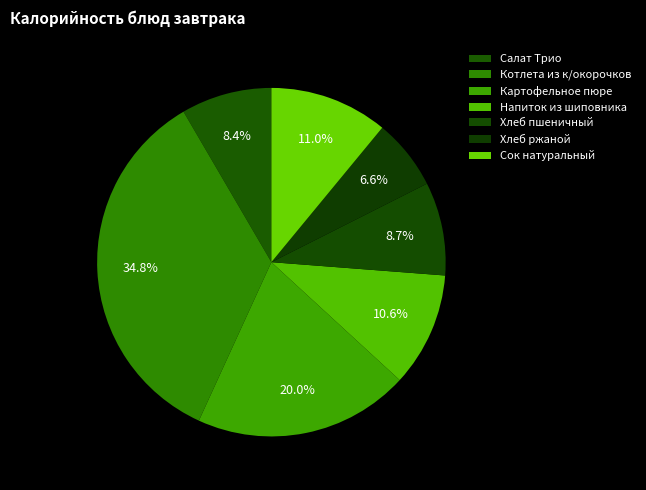

What portion of the pie excludes Картофельное пюре?

80.0%